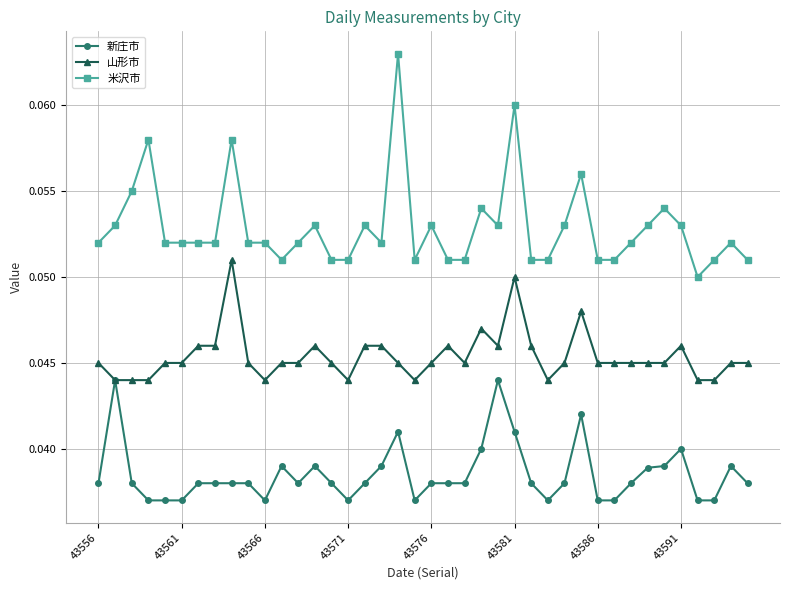

List the series in order of their peak value, highest first.

米沢市, 山形市, 新庄市